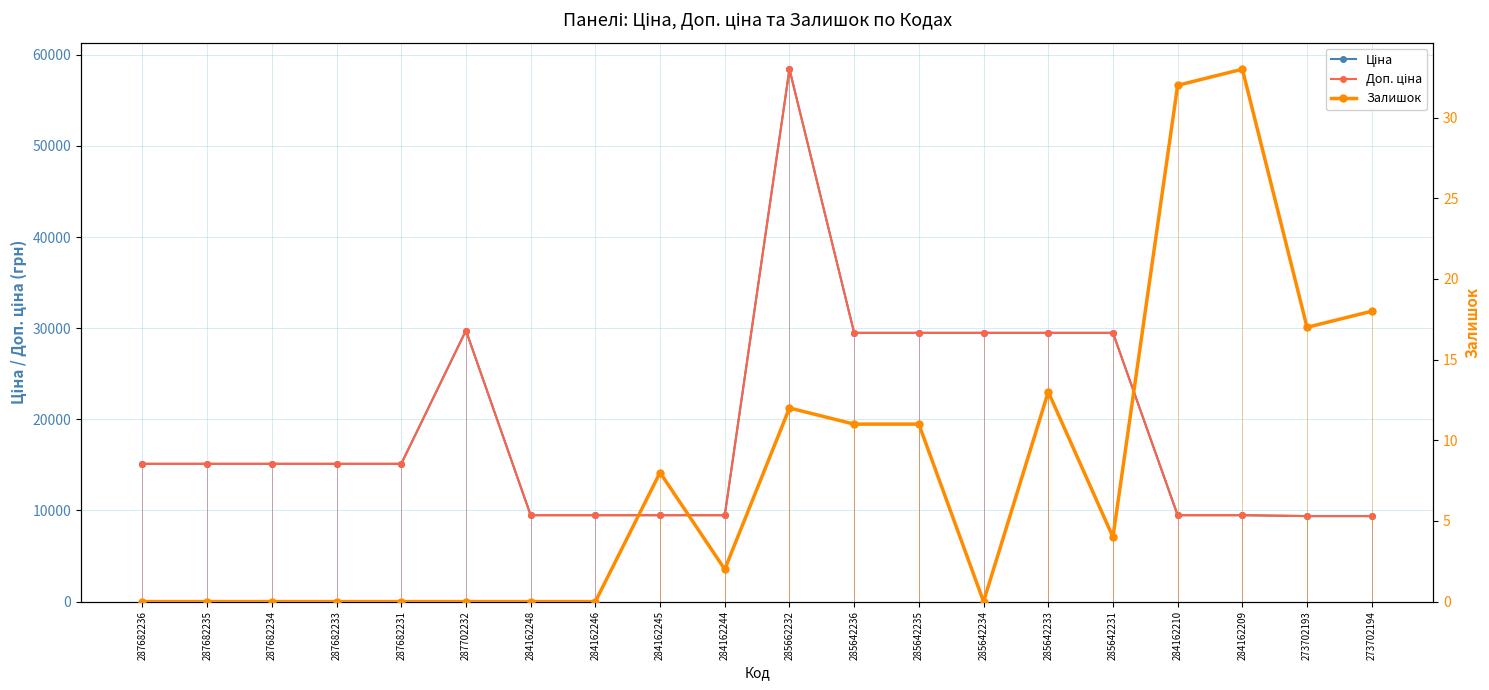

Reading left to right, what are all the values shown in this chart?

Ціна: 287682236=15120.0	287682235=15120.0	287682234=15120.0	287682233=15120.0	287682231=15120.0	287702232=29747.2	284162248=9480.1	284162246=9480.1	284162245=9480.1	284162244=9480.1	285662232=58426.5	285642236=29491.5	285642235=29491.5	285642234=29491.5	285642233=29491.5	285642231=29491.5	284162210=9480.1	284162209=9480.1	273702193=9384.0	273702194=9384.0
Доп. ціна: 287682236=15120.0	287682235=15120.0	287682234=15120.0	287682233=15120.0	287682231=15120.0	287702232=29747.2	284162248=9480.1	284162246=9480.1	284162245=9480.1	284162244=9480.1	285662232=58426.5	285642236=29491.5	285642235=29491.5	285642234=29491.5	285642233=29491.5	285642231=29491.5	284162210=9480.1	284162209=9480.1	273702193=9384.0	273702194=9384.0
Залишок: 287682236=0.0	287682235=0.0	287682234=0.0	287682233=0.0	287682231=0.0	287702232=0.0	284162248=0.0	284162246=0.0	284162245=8.0	284162244=2.0	285662232=12.0	285642236=11.0	285642235=11.0	285642234=0.0	285642233=13.0	285642231=4.0	284162210=32.0	284162209=33.0	273702193=17.0	273702194=18.0